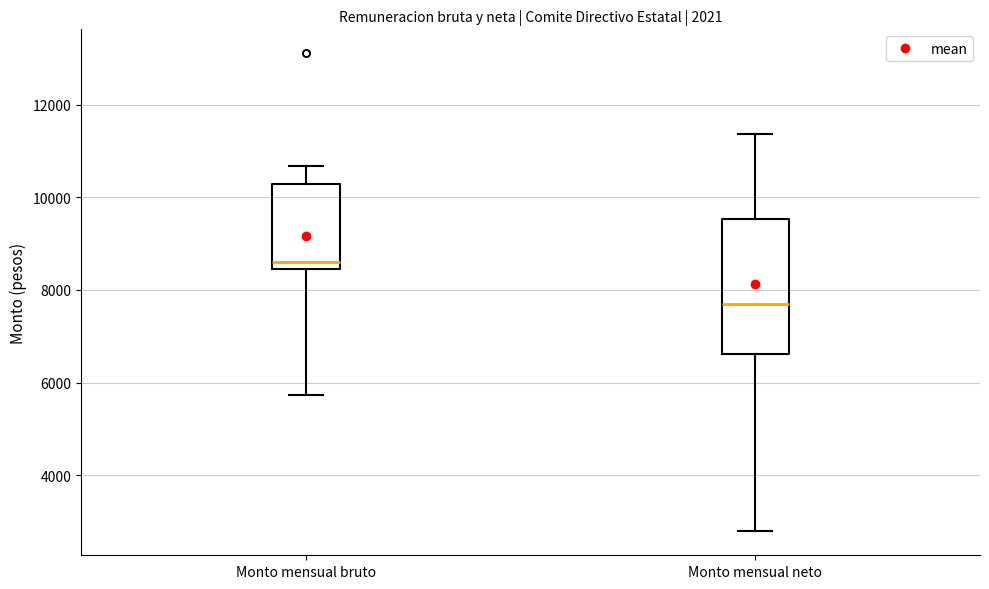

Which box has the lowest median line?

Monto mensual neto